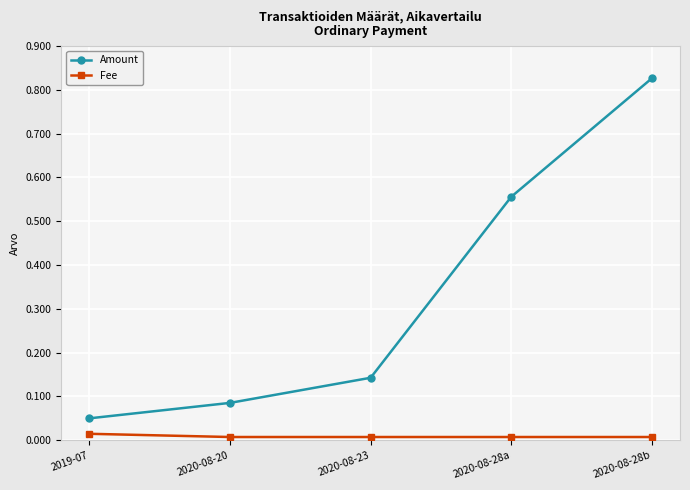

What is the label of the 3rd point from the right?

2020-08-23